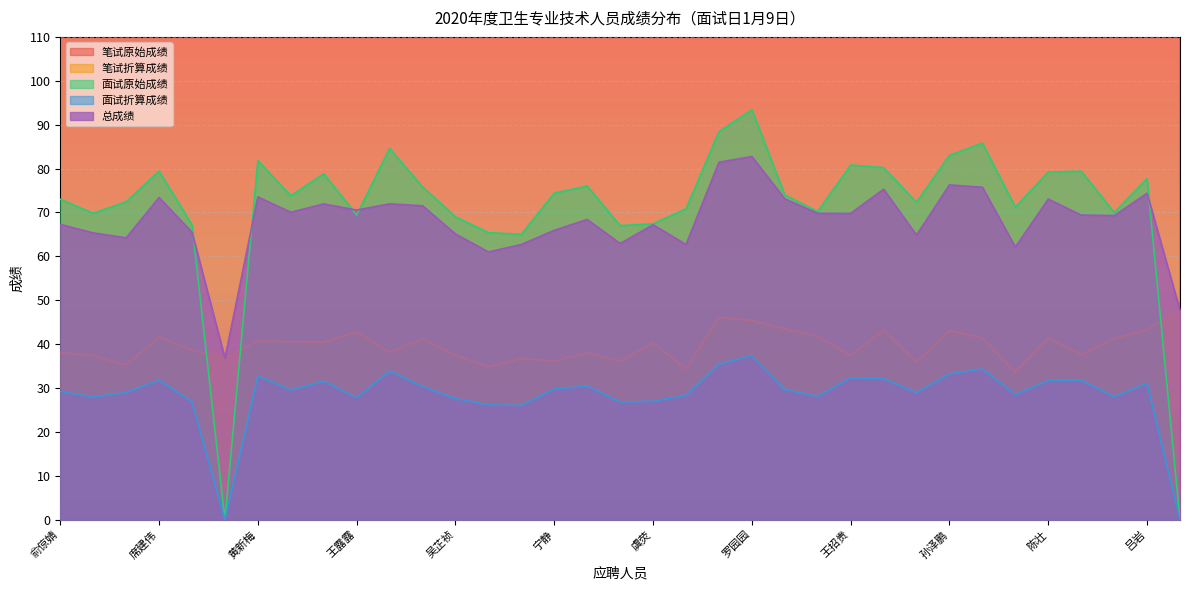

True or false: 面试原始成绩 and 笔试原始成绩 intersect in this chart.

False